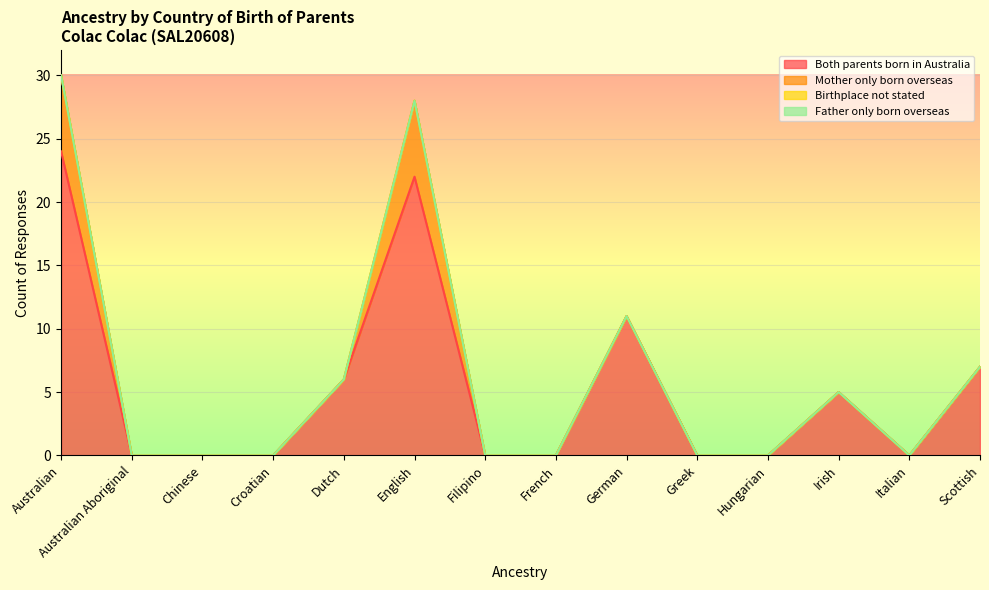

At which label is Father only born overseas closest to 0?

Australian